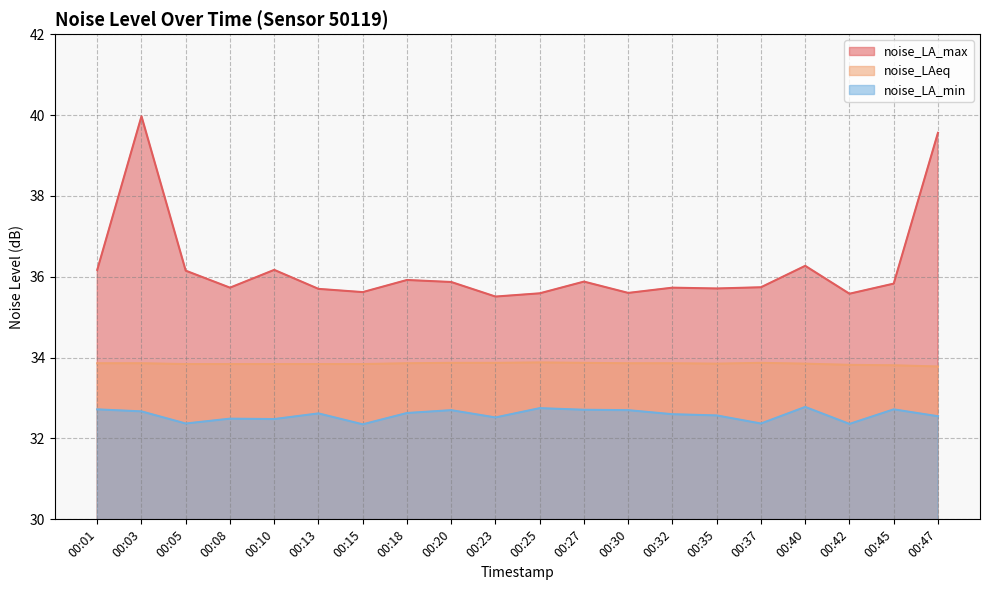

Between 00:45 and 00:35, which is larger?

00:45